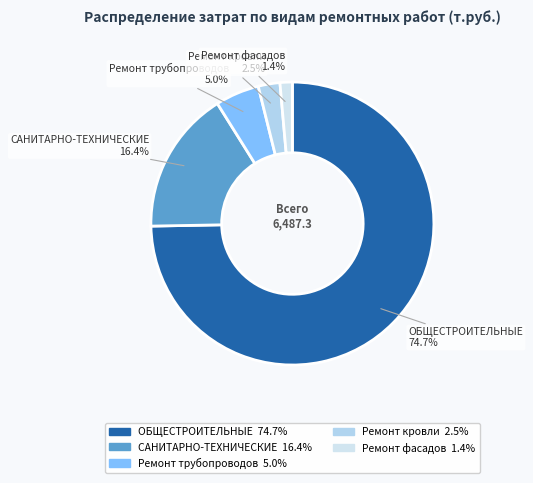

Which has a higher value, Ремонт кровли or Ремонт трубопроводов?

Ремонт трубопроводов